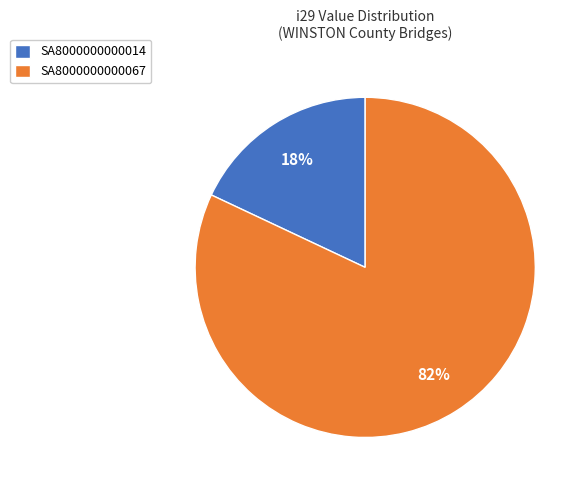

Rank the categories by value from lowest to highest.

SA8000000000014, SA8000000000067